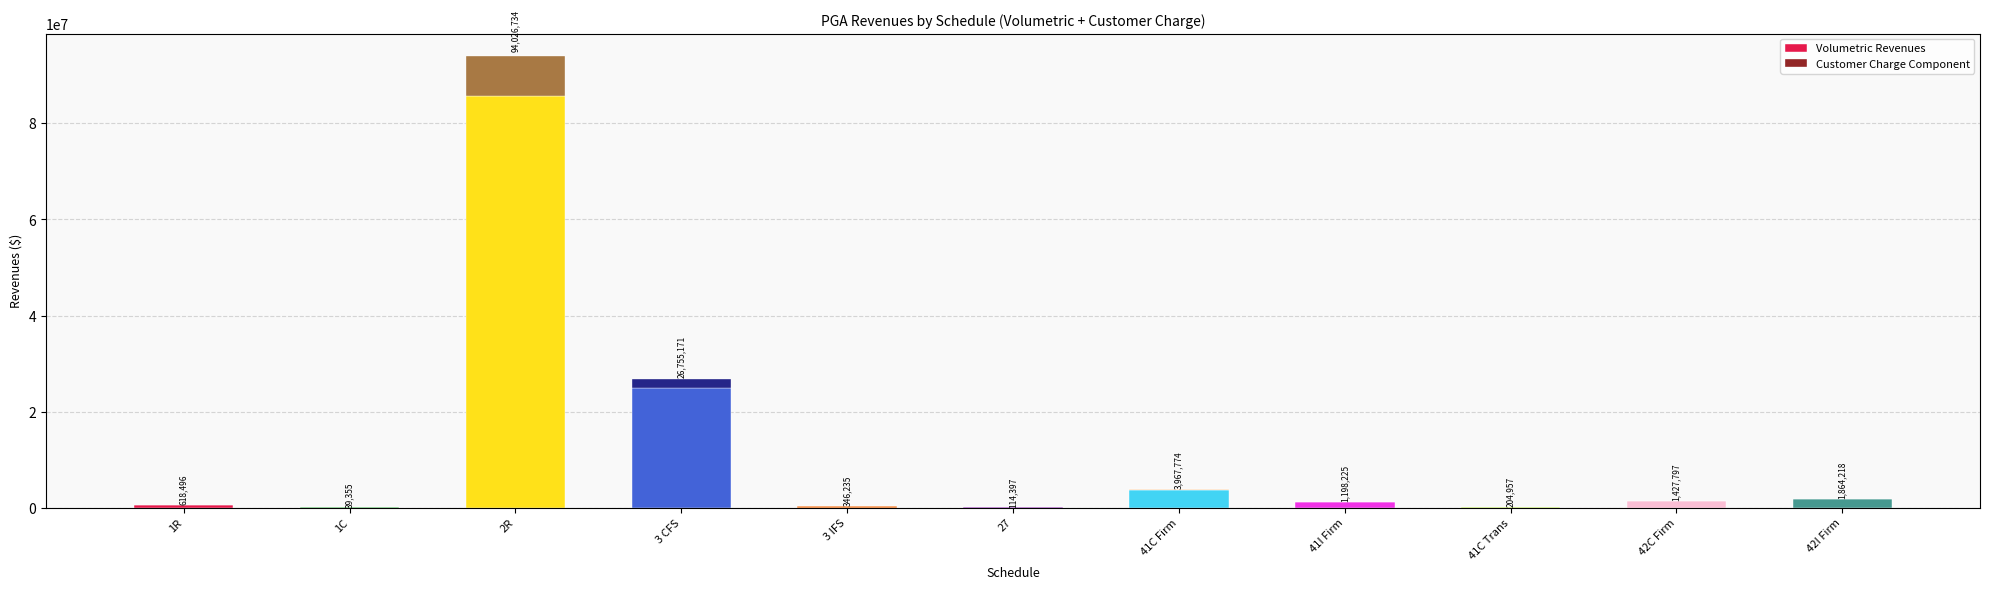

What are all the series names shown in the legend?

Volumetric Revenues, Customer Charge Component